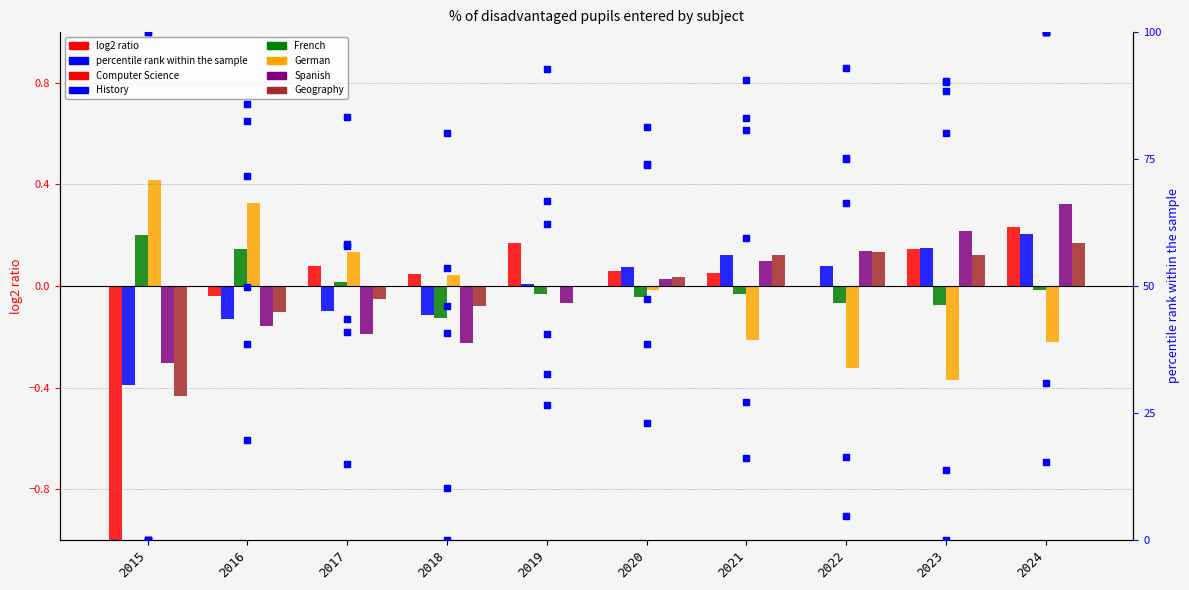

Which series has the largest total across all categories?

French